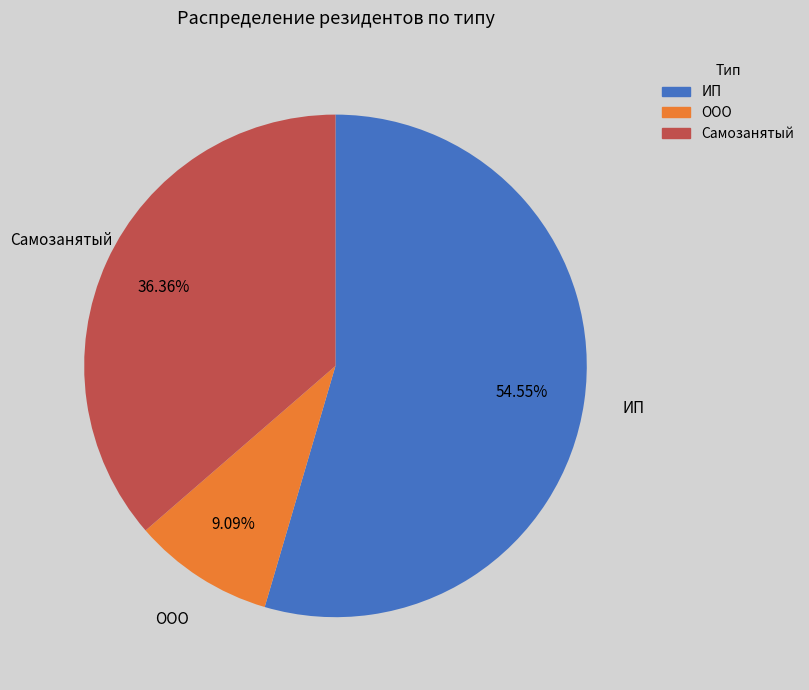

Does ООО account for over 50% of the chart?

No